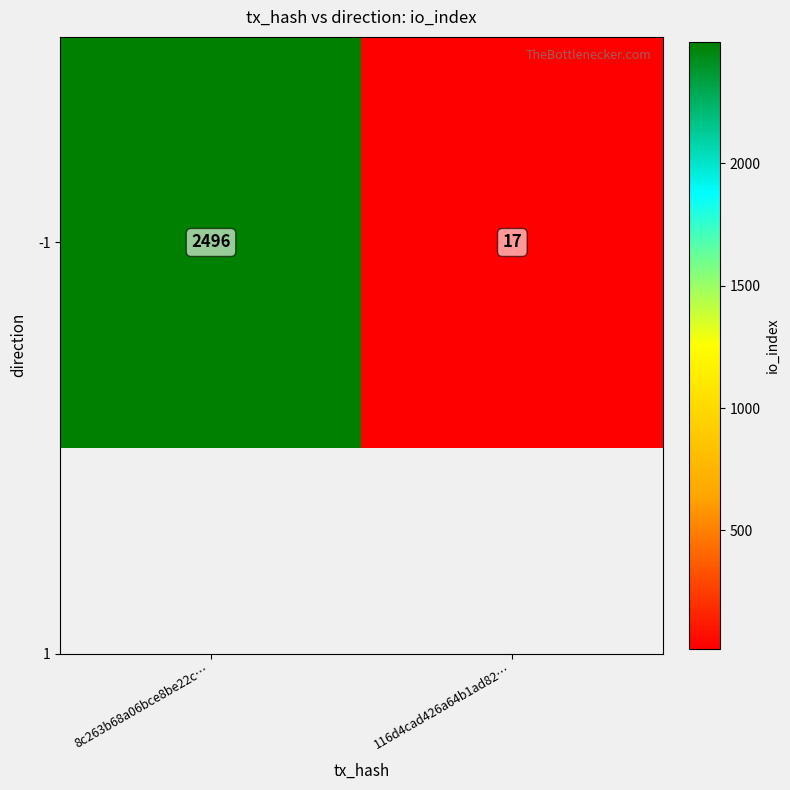

What is the change in value from 8c263b68a06bce8be22c… to 116d4cad426a64b1ad82…?

-2479